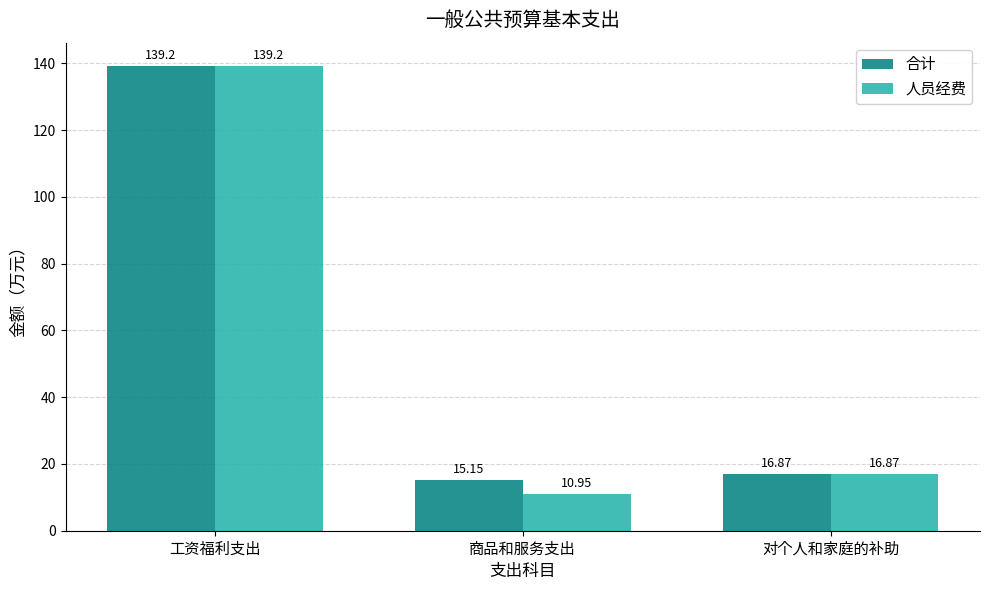

At how many categories does at least one series exceed 136?

1